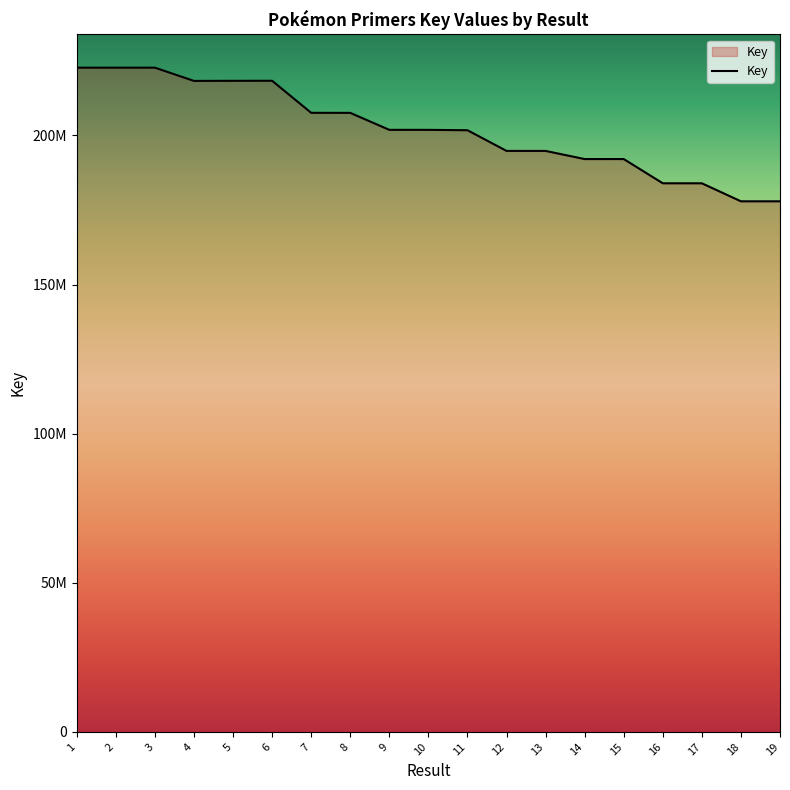

Is this an area chart (filled region under the line)?

Yes